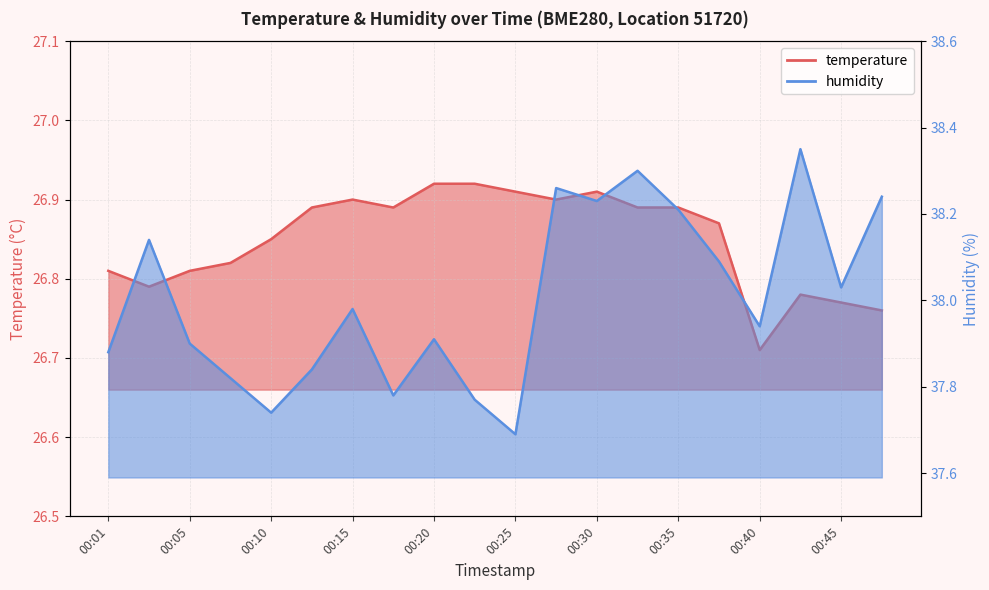

What is the spread (max minus min) of values at 00:37?

11.2